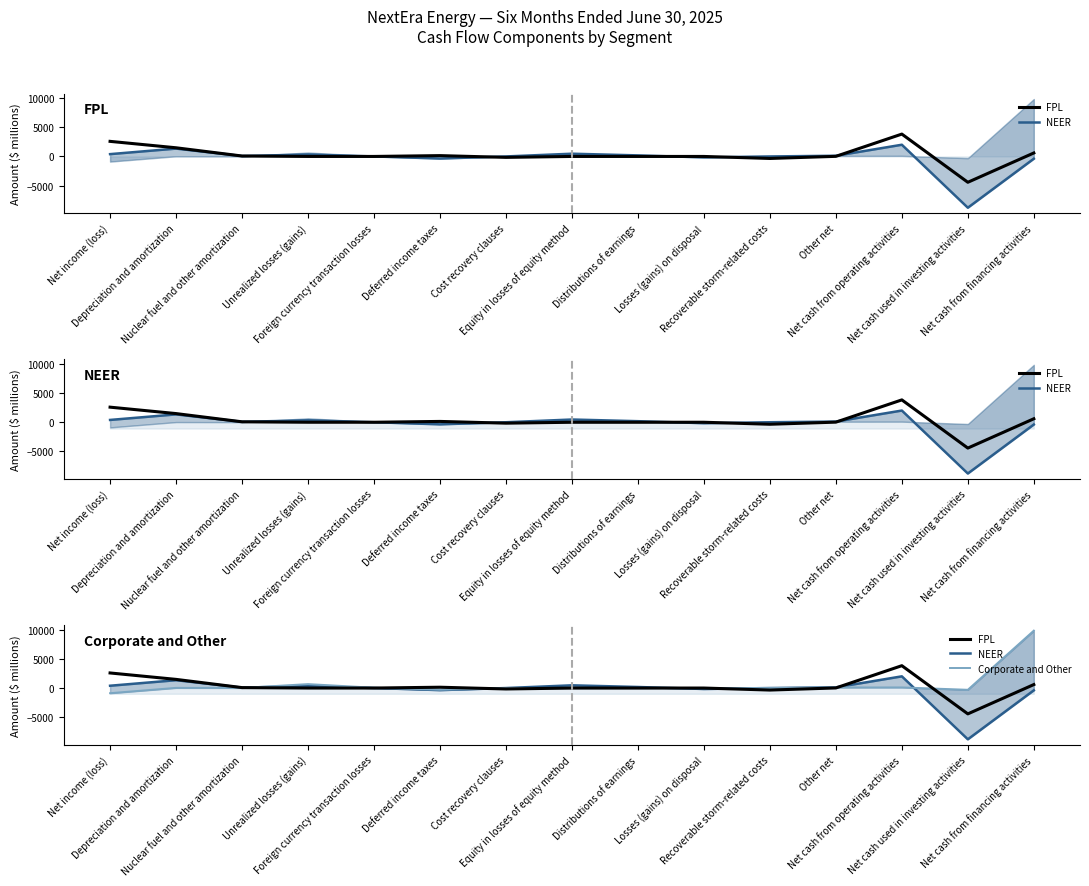

How many data points in FPL are less than 0?

4